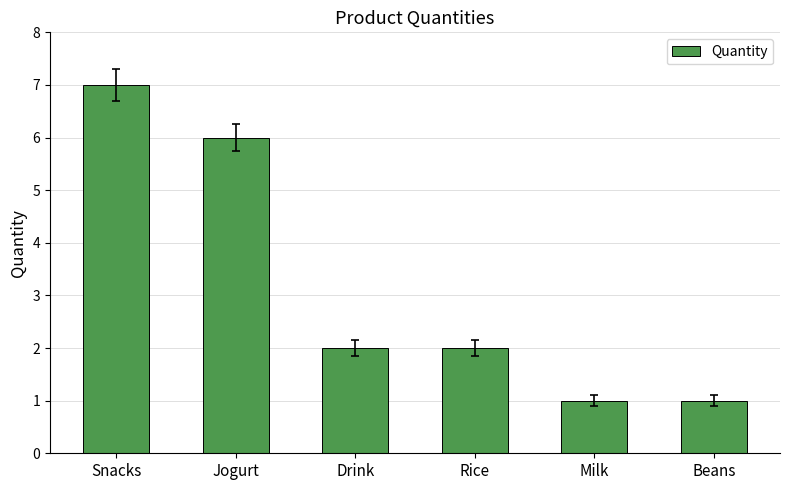

What is the label of the 4th bar from the left?

Rice